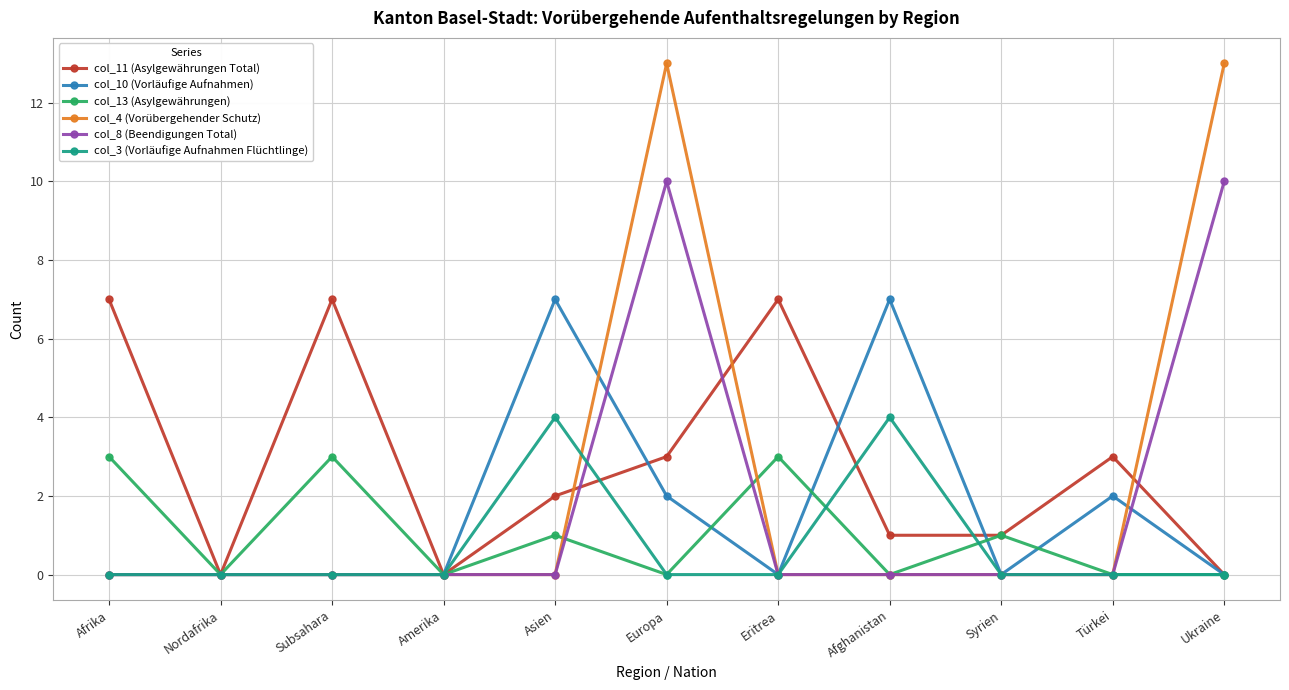

What is the sum of all col_13 (Asylgewährungen) values?

11